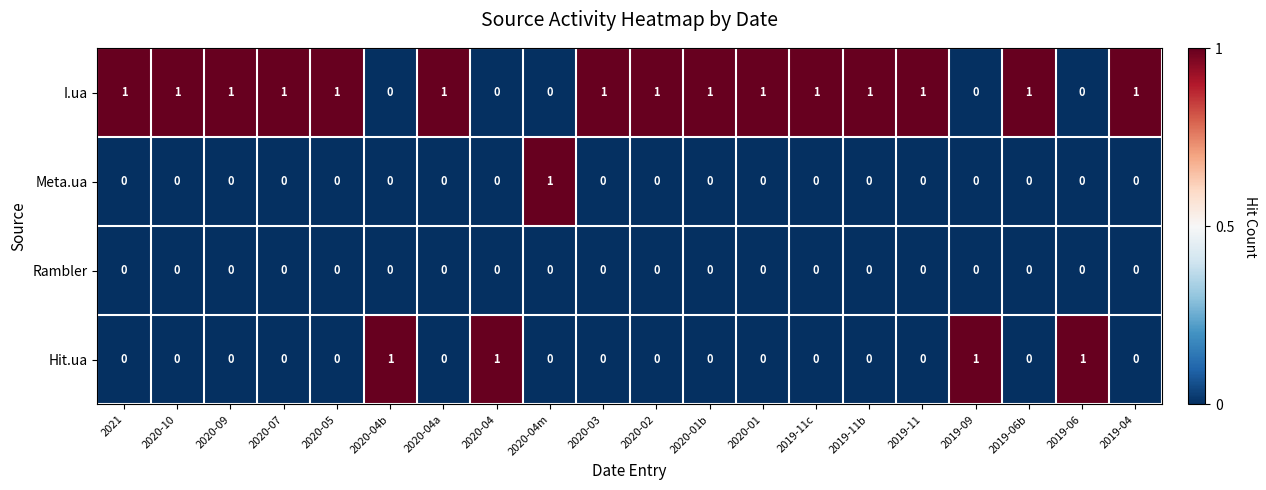

Is it true that Hit.ua equals 1 at 2019-11?

False